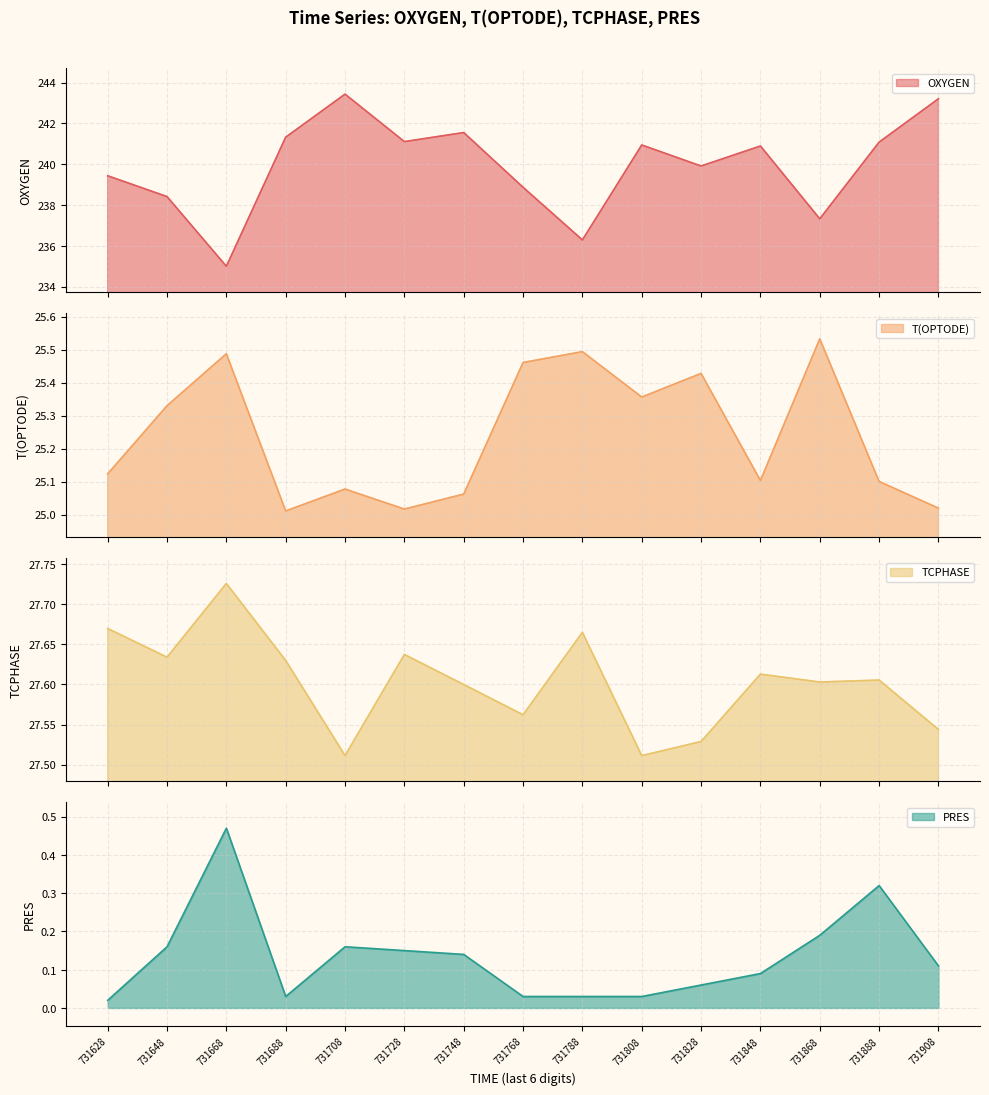

What is the difference between the second highest and second lowest values in the OXYGEN series?

6.9